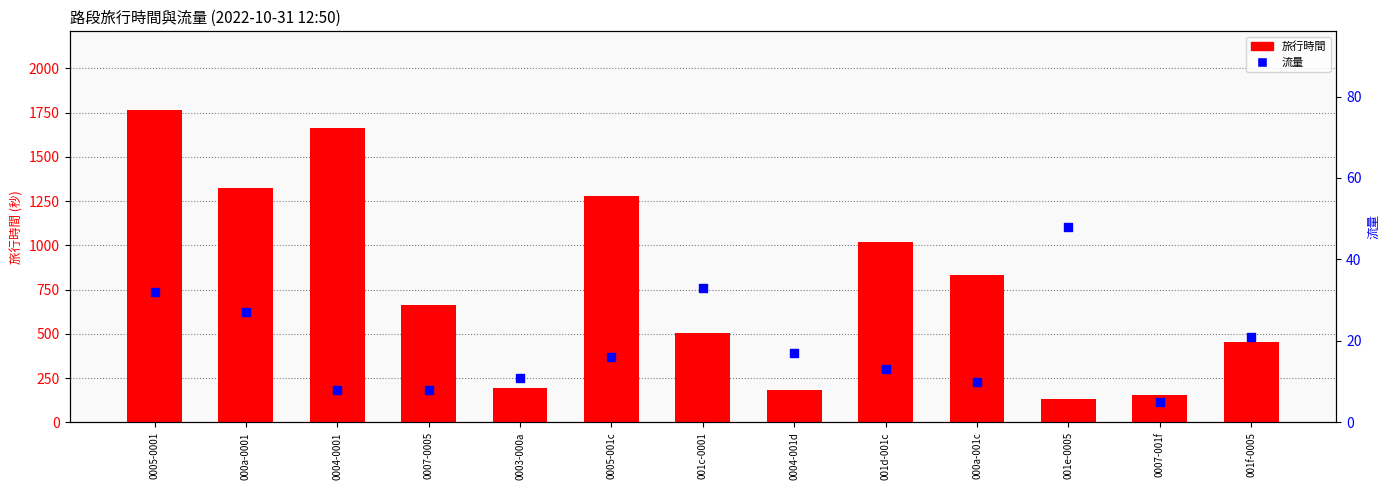

At how many categories does at least one series exceed 1477?

2